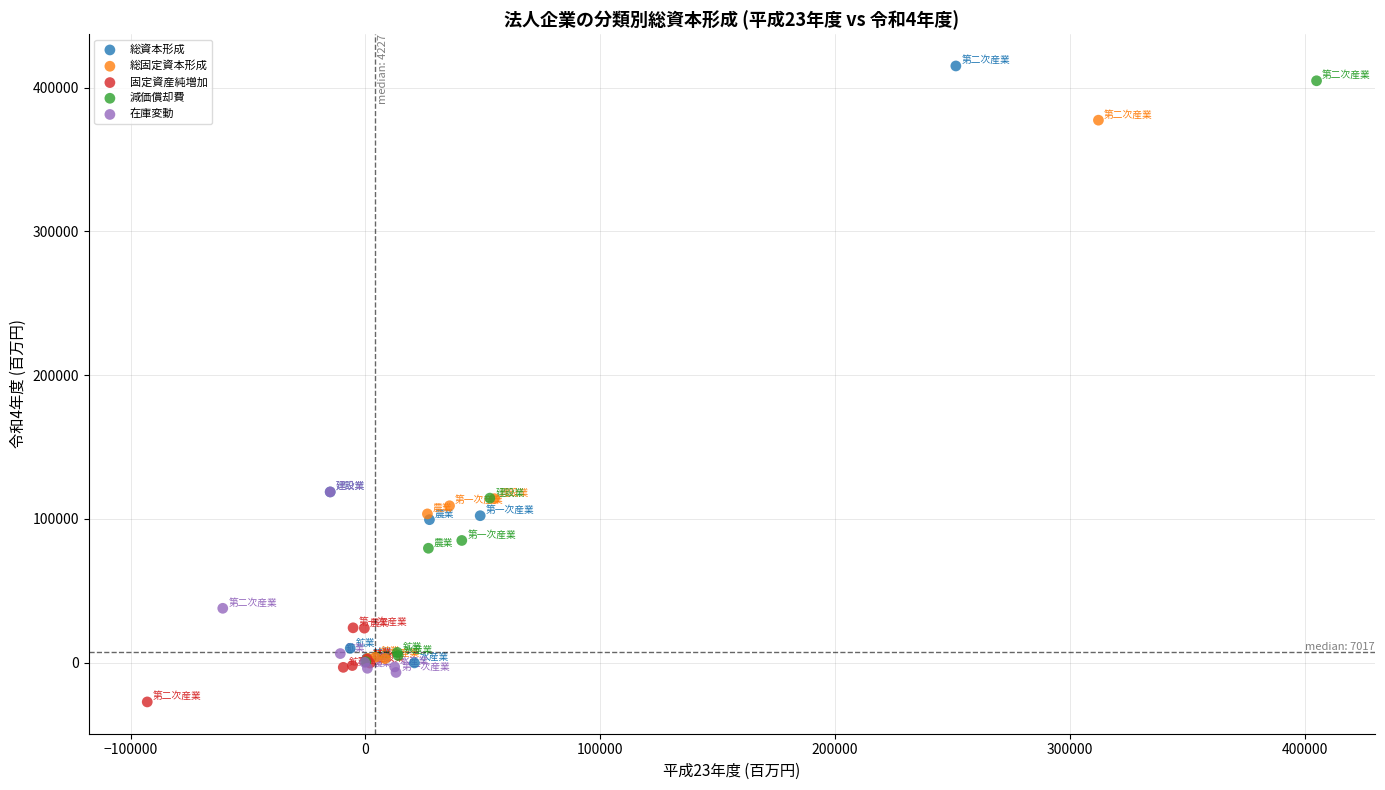

Which series reaches the minimum Y coordinate?

固定資産純増加